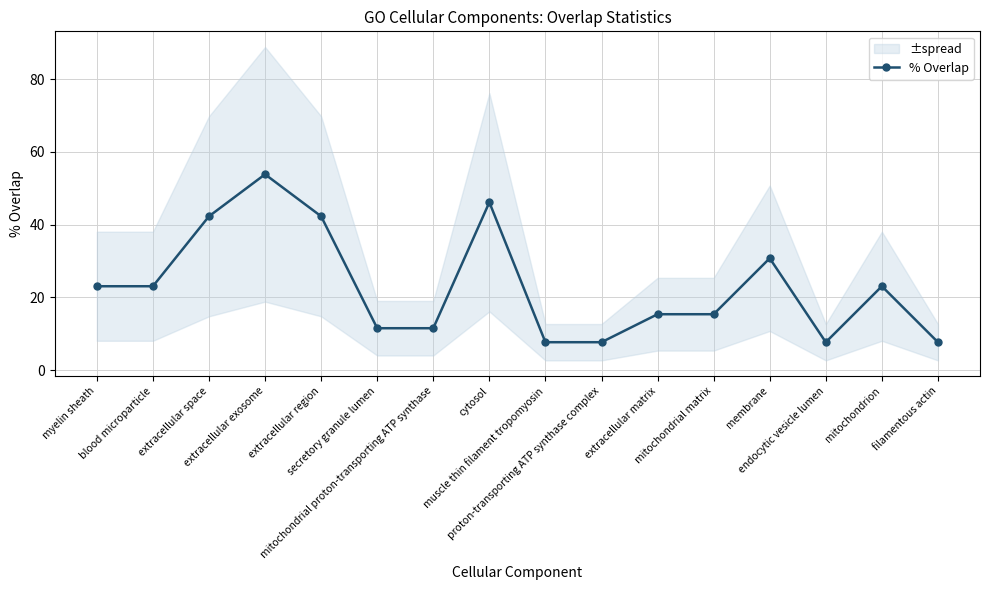

True or false: the data shows 11.5 at mitochondrial proton-transporting ATP synthase.

True